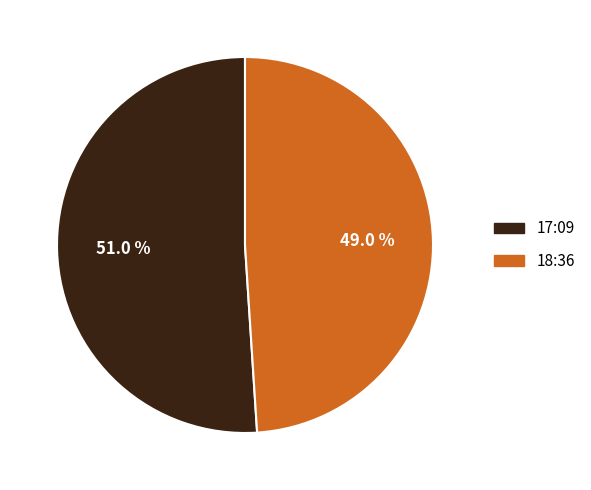

Count the number of slices in the pie.

2